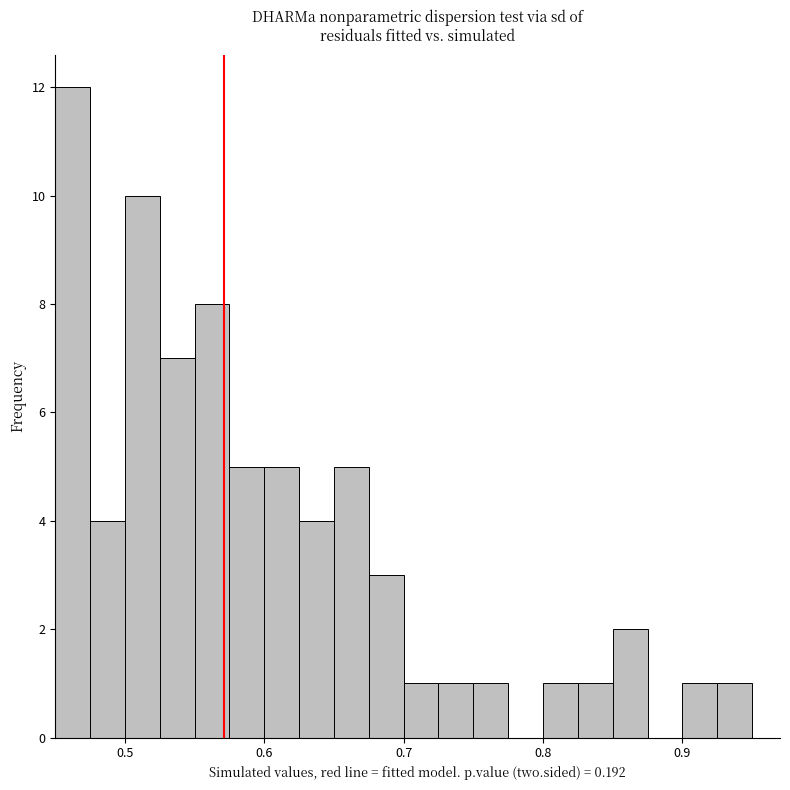

Around what value on the x-axis is the tallest bar? Give the approximate position of its centre, as read against the axis.

0.46